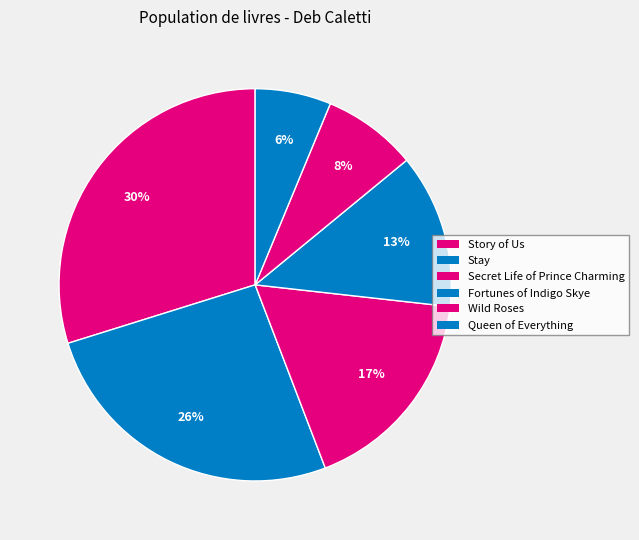

How many segments does this pie chart have?

6